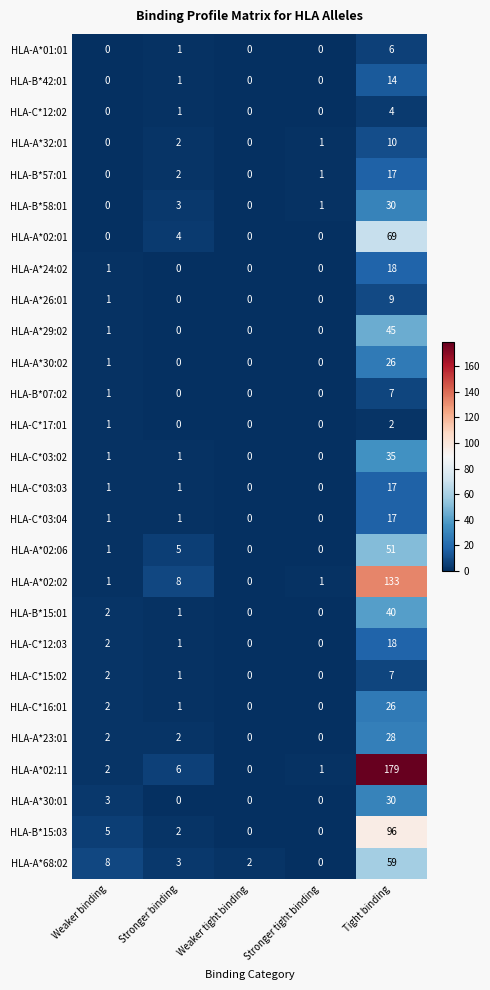

What is the difference between the maximum and minimum values in the HLA-C*12:03 series?

18